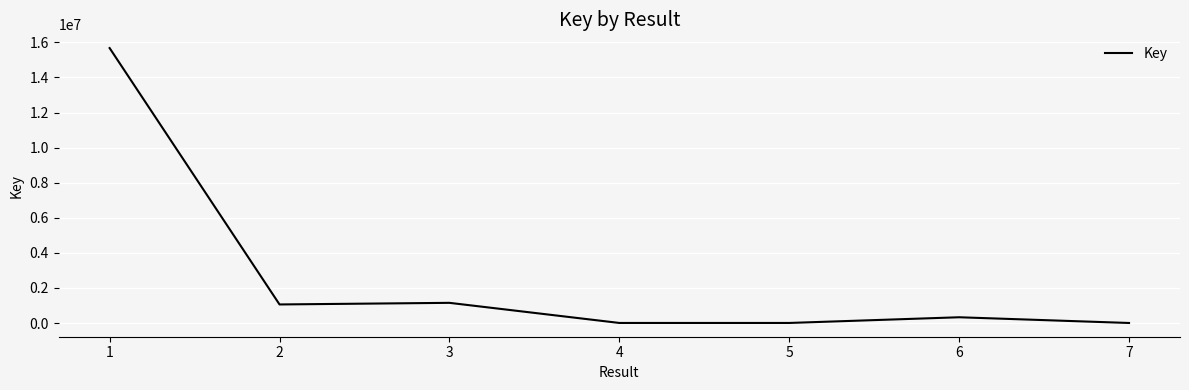

Approximately how many times larger is the value at 2 compared to 3?

0.9